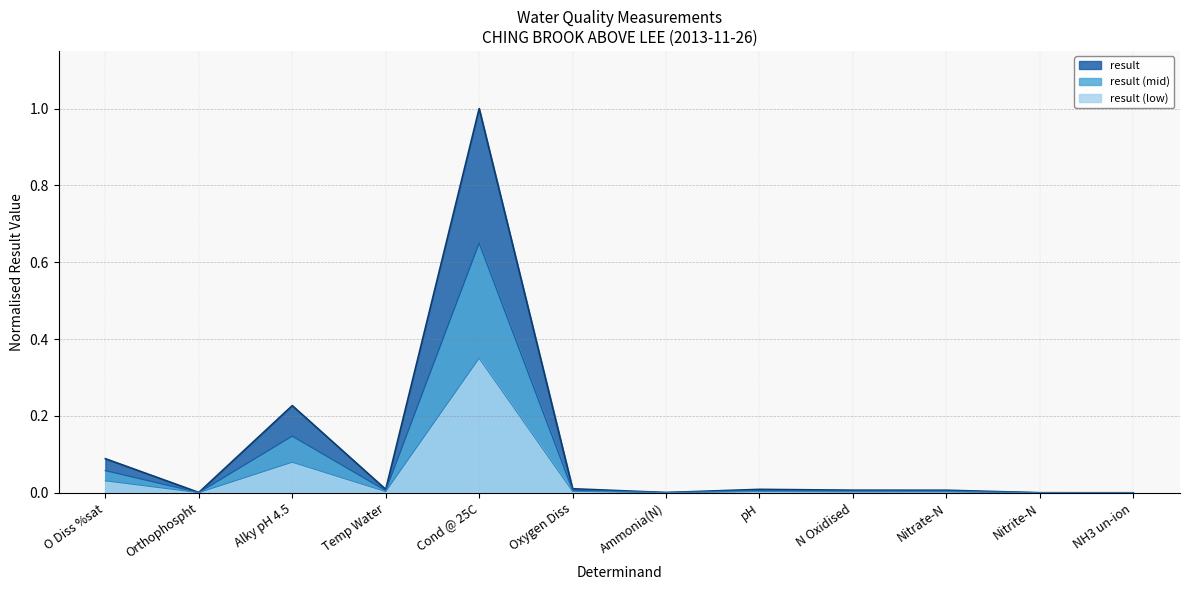

Reading left to right, what are all the values shown in this chart?

0.1	0.0	0.2	0.0	1.0	0.0	0.0	0.0	0.0	0.0	0.0	0.0